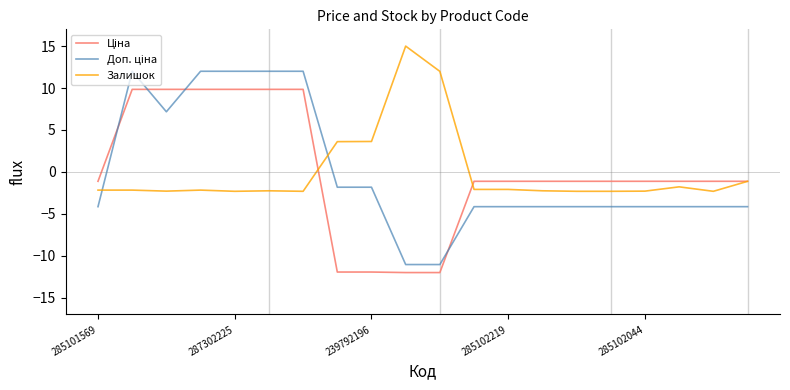

What is the minimum value shown in the chart?

-12.0